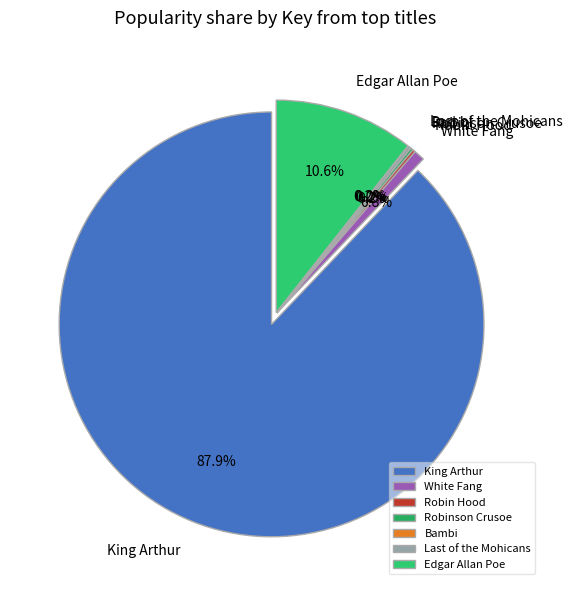

Is it true that Edgar Allan Poe is 23% of the pie?

False